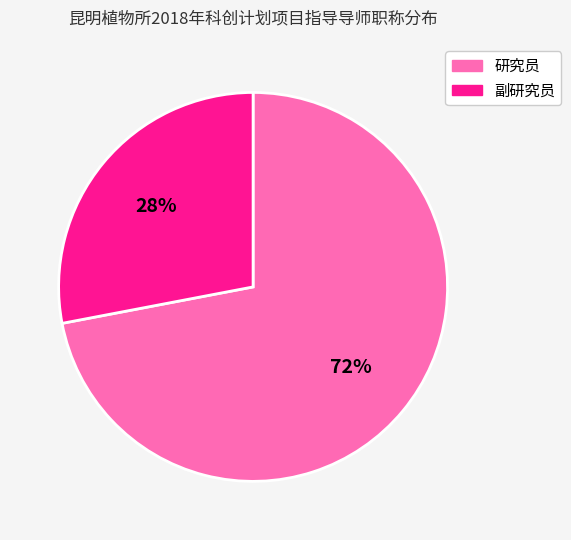

How many segments does this pie chart have?

2